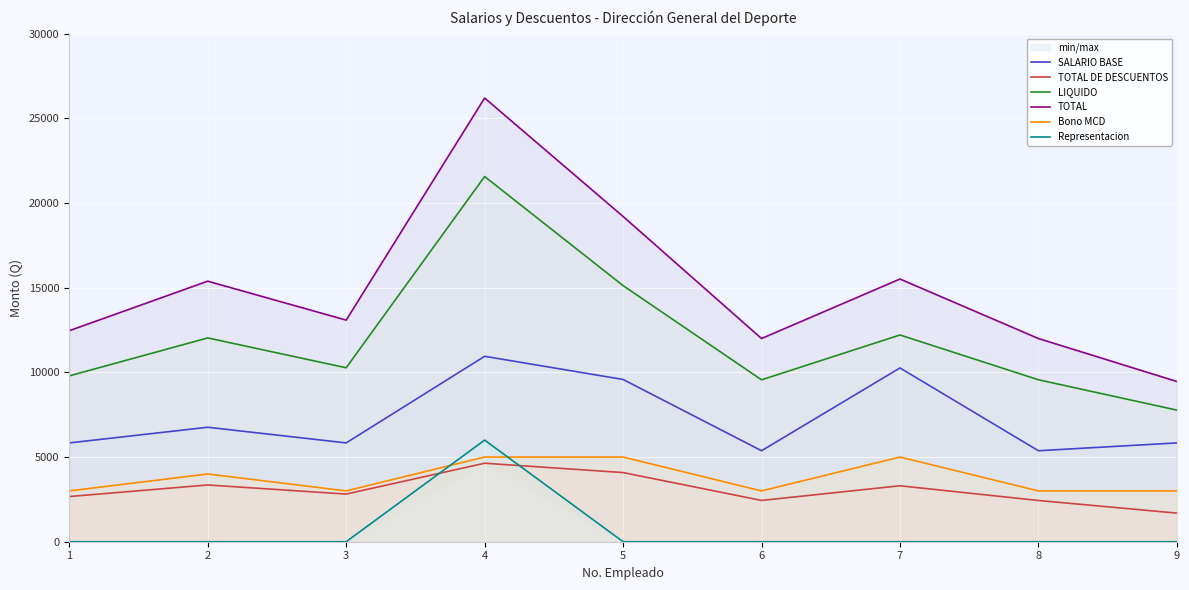

The Bono MCD series shows 4000.0 at 2. True or false?

True